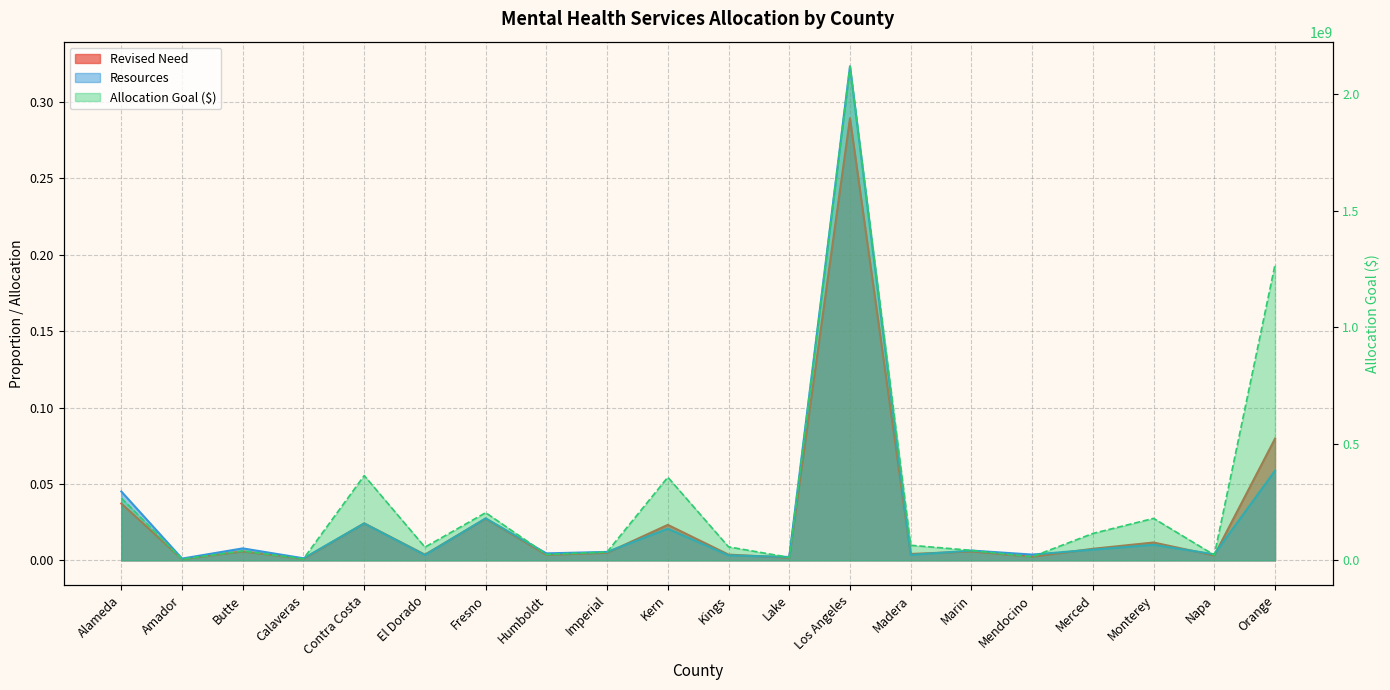

True or false: Allocation Goal ($) and Resources intersect in this chart.

False